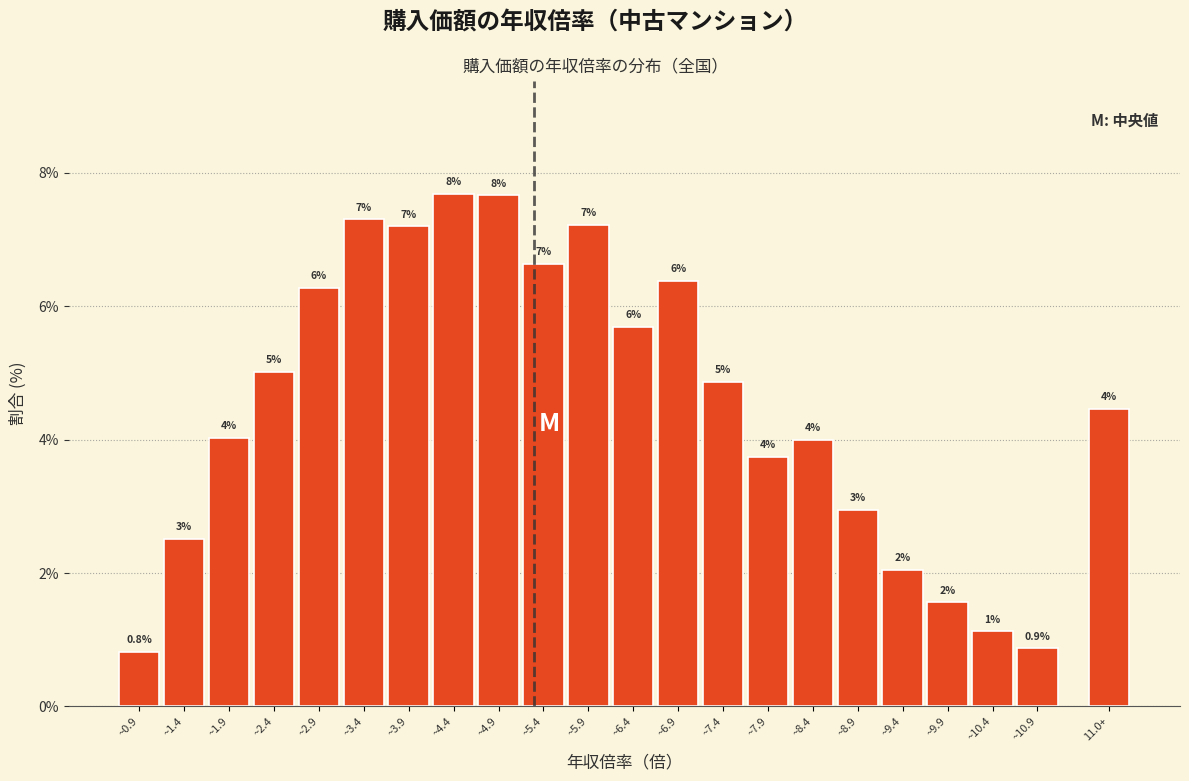

How many bars are there in total?

22